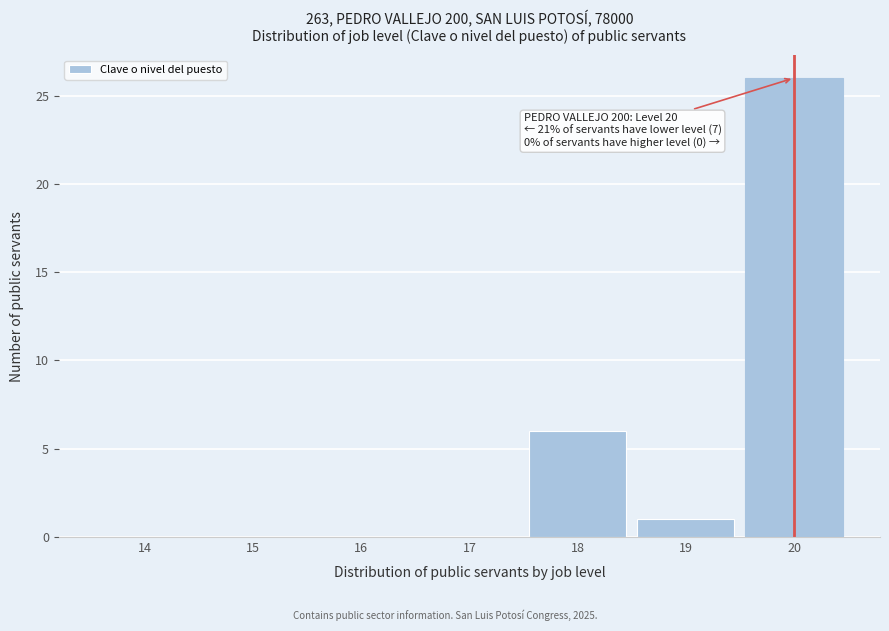

Reading left to right, transcribe all the data shown in this chart.

14=0	15=0	16=0	17=0	18=6	19=1	20=26